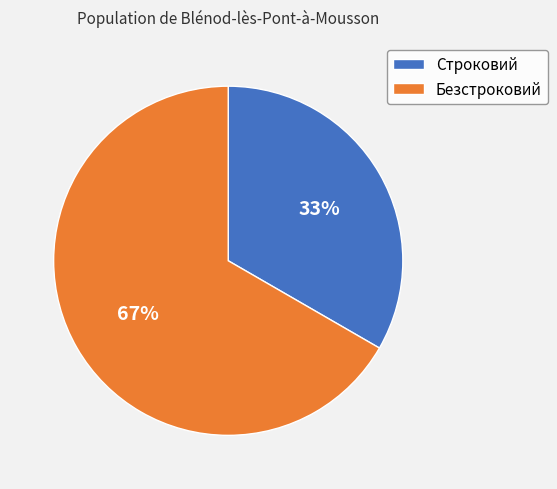

Count the number of slices in the pie.

2